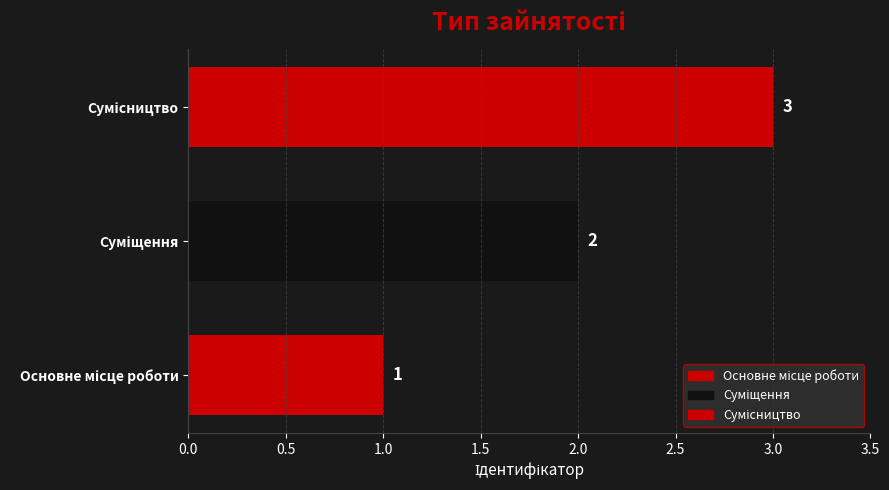

What is the sum of all values?

6